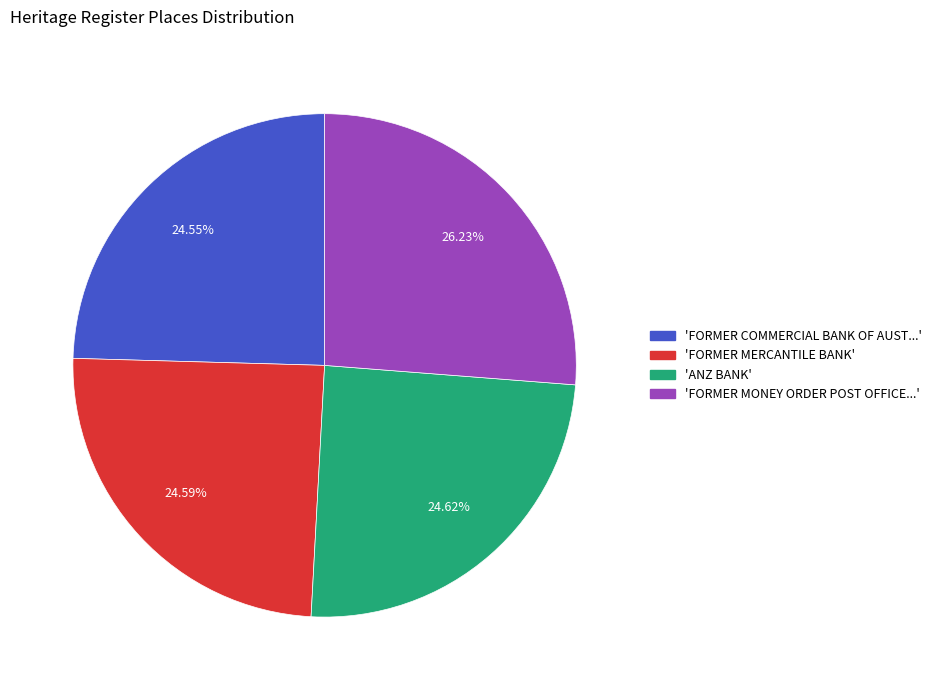

Does any single category account for the majority?

No